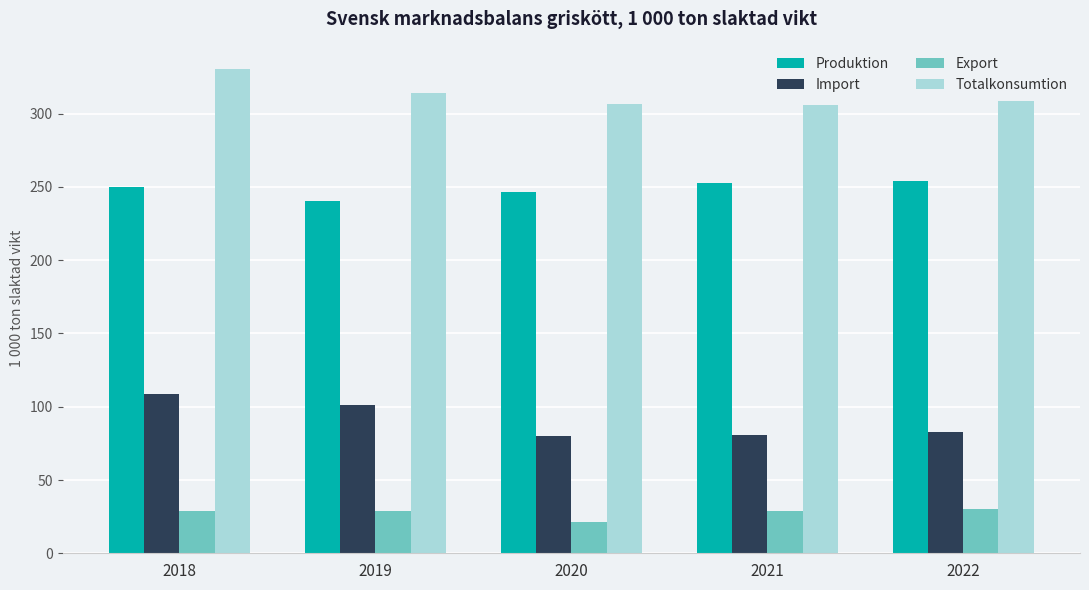

Rank the series by their maximum value, from lowest to highest.

Export, Import, Produktion, Totalkonsumtion